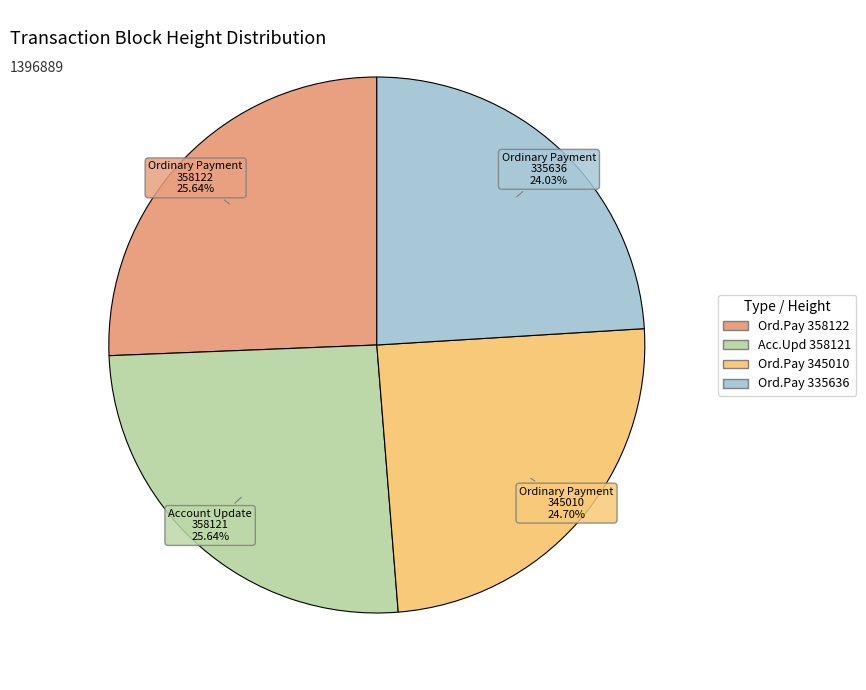

Does any single category account for the majority?

No